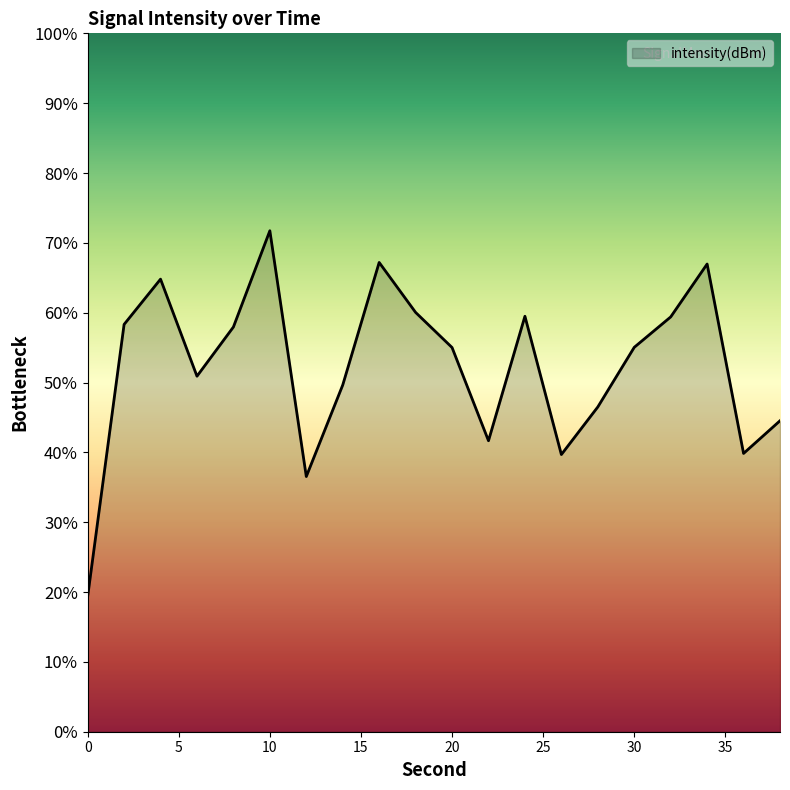

True or false: the data has more than 1 interior local peaks.

True